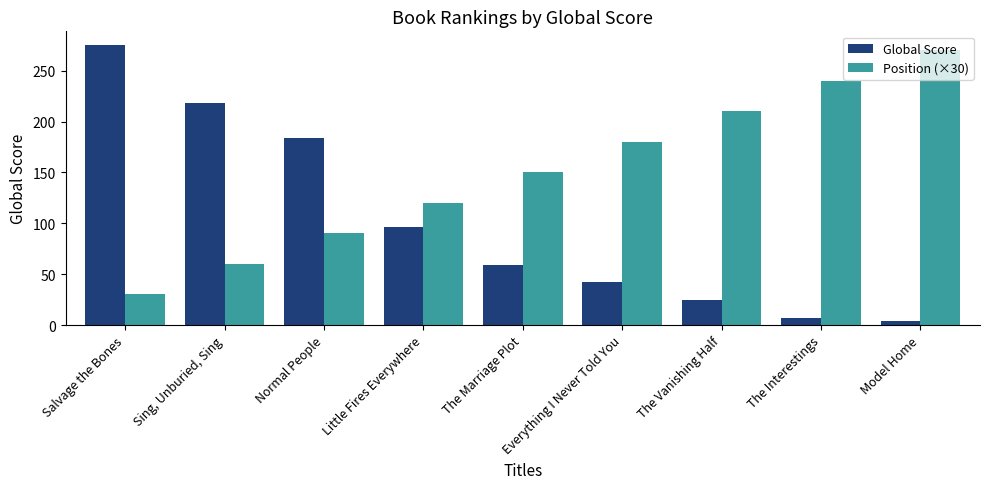

What are all the series names shown in the legend?

Global Score, Position (×30)